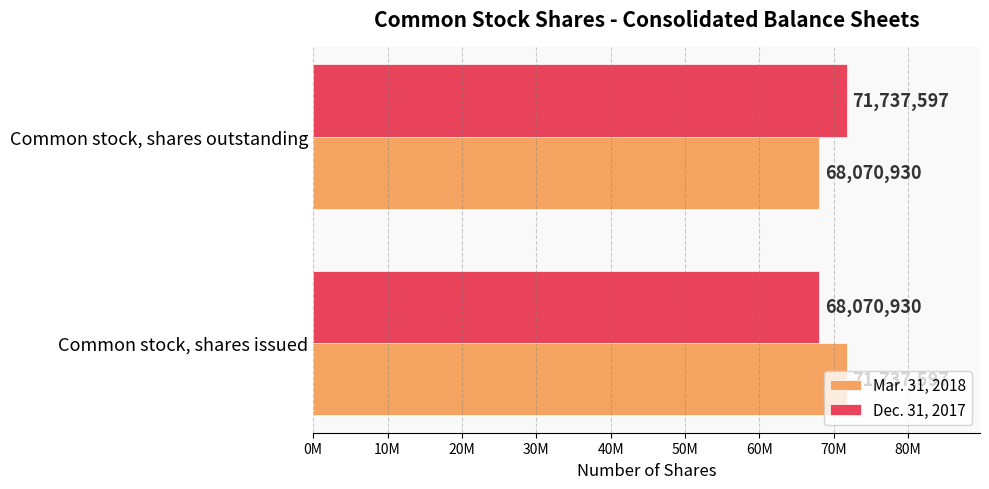

What are all the series names shown in the legend?

Mar. 31, 2018, Dec. 31, 2017